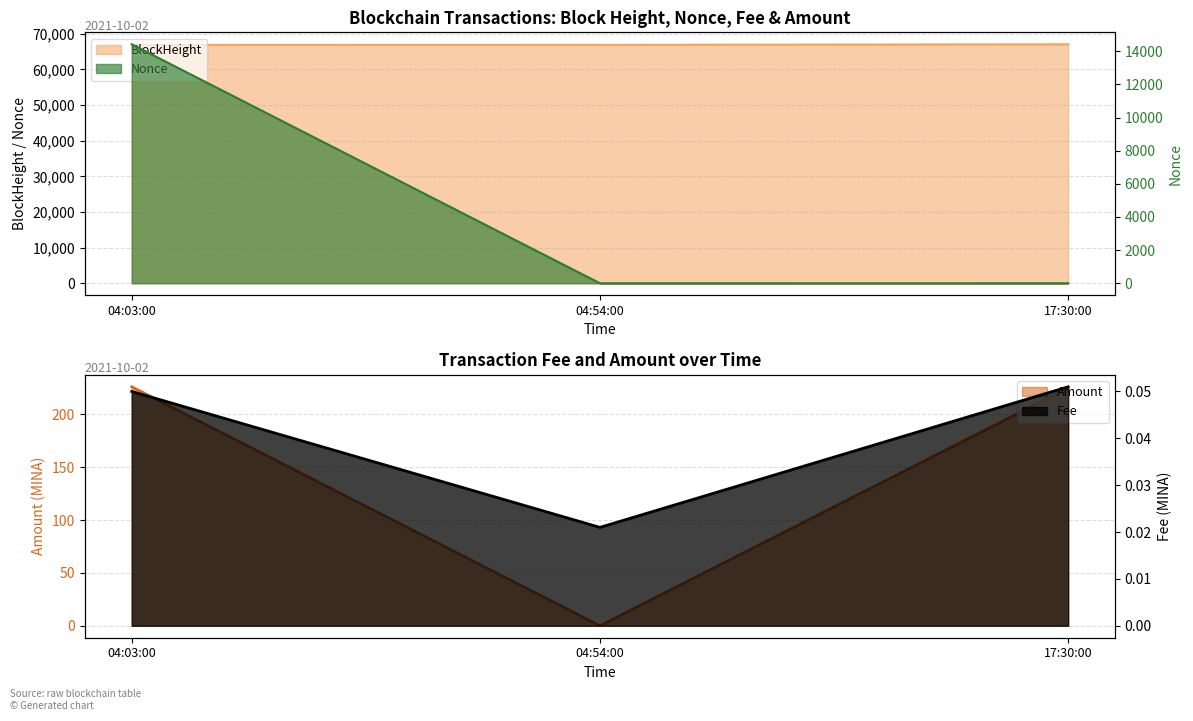

How many values in the BlockHeight series are below 66902?

1